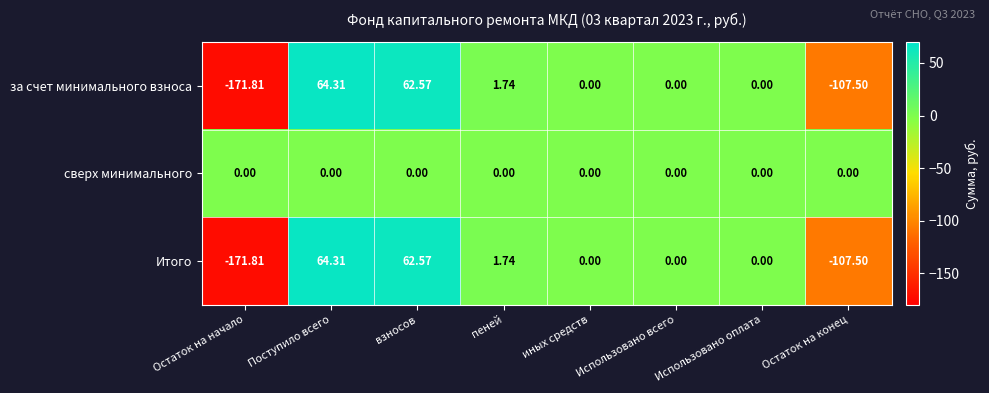

Which label corresponds to the smallest value in the chart?

Остаток на начало